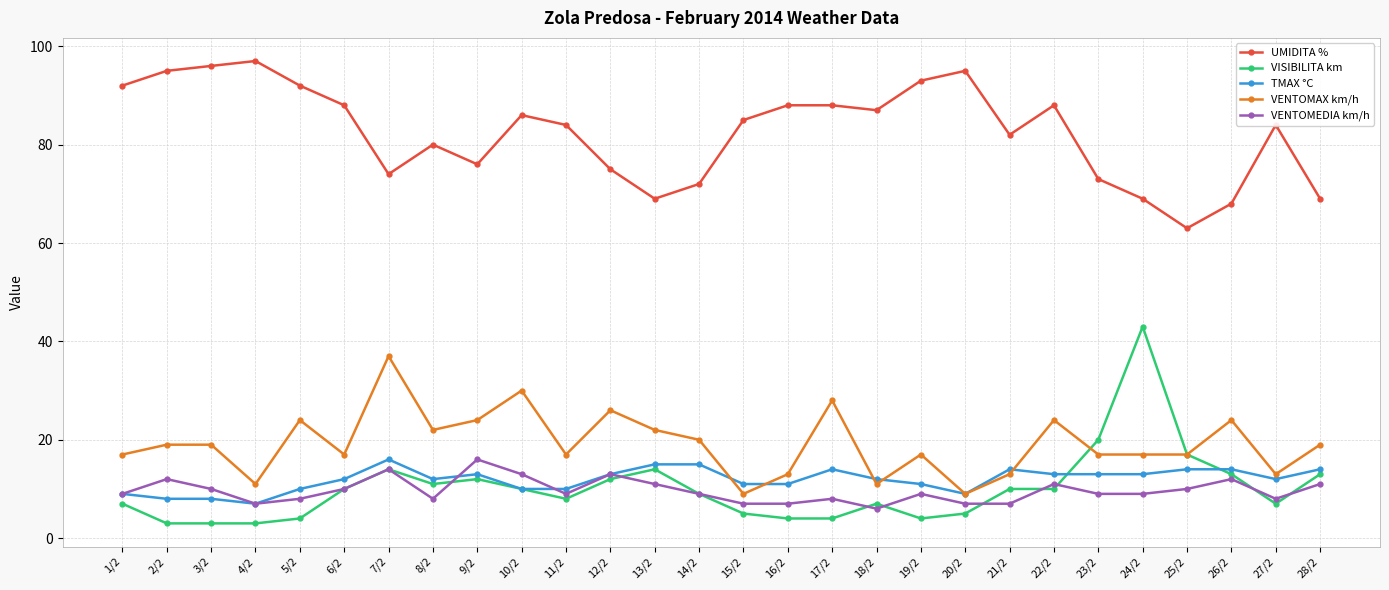

True or false: VENTOMEDIA km/h has a value of 10 at 6/2.

True